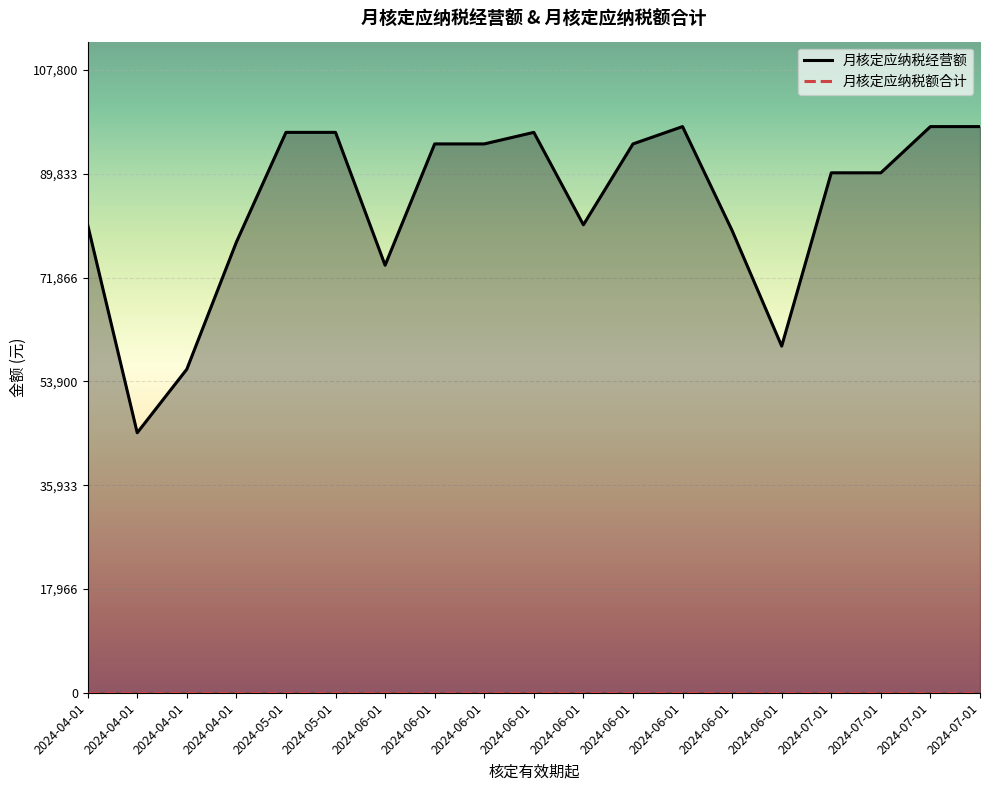

At which label is 月核定应纳税额合计 closest to 0?

2024-06-01